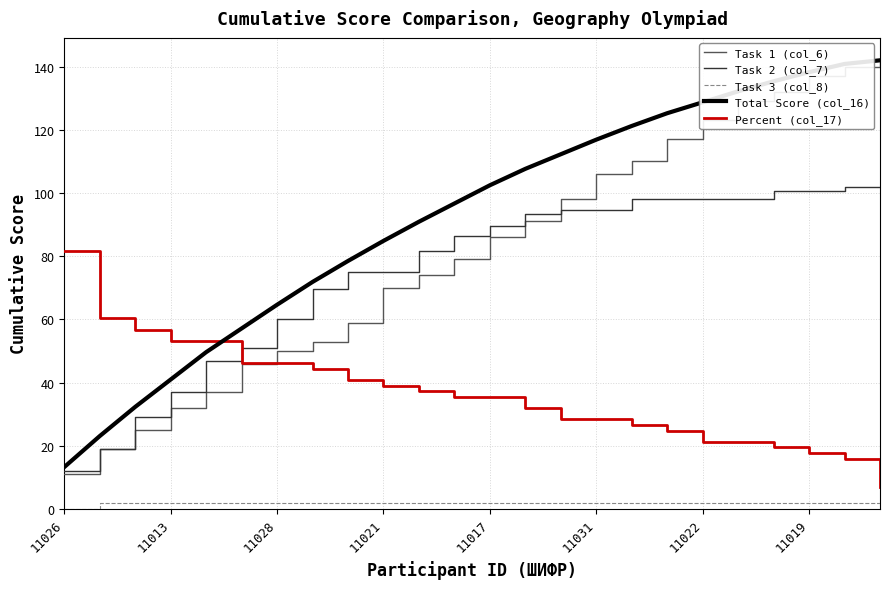

Which series has the largest total across all categories?

Total Score (col_16)